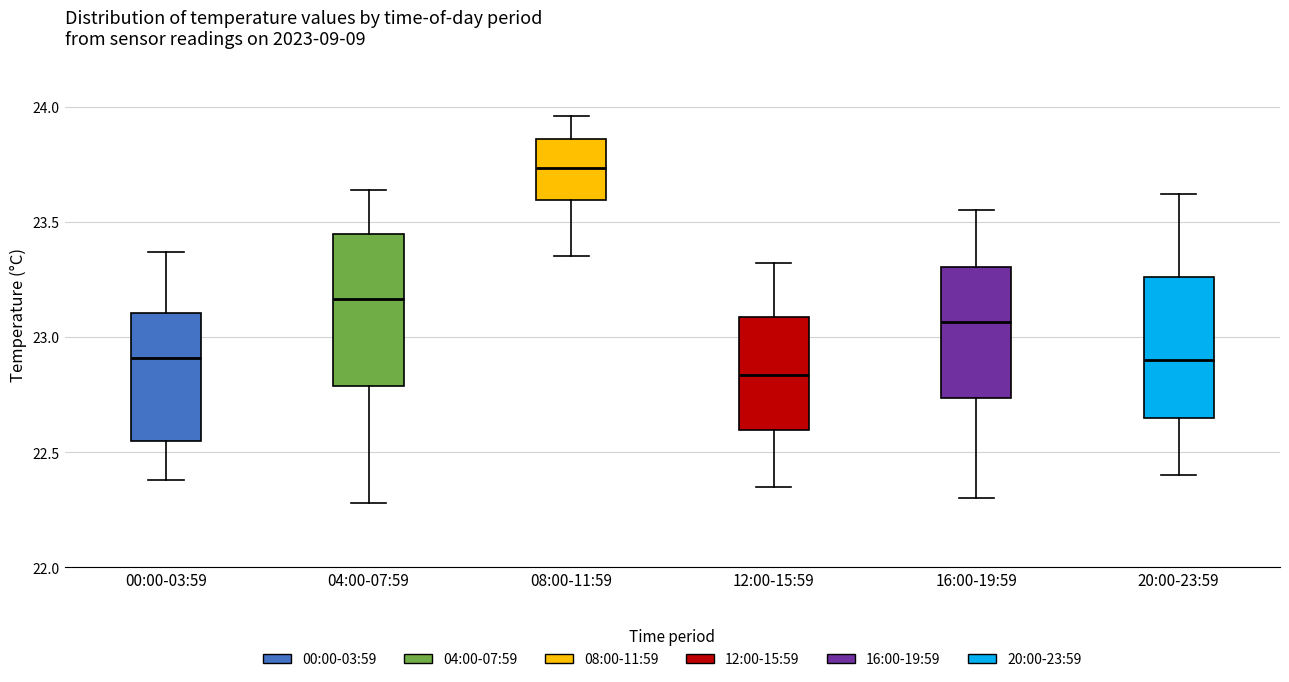

Where is the upper edge of the box for 20:00-23:59 on the y-axis? The values are not printed on the chart, so give them approximately, as read against the axis.

23.25